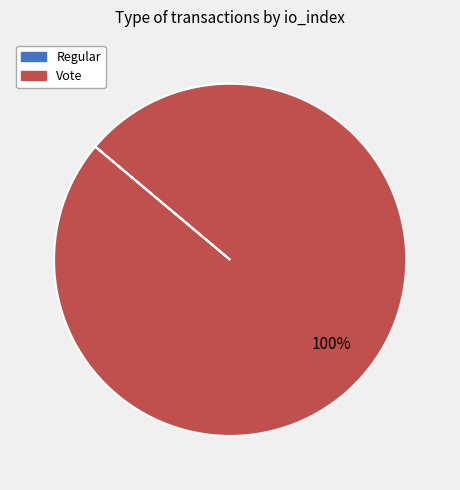

Does Vote account for over 50% of the chart?

Yes